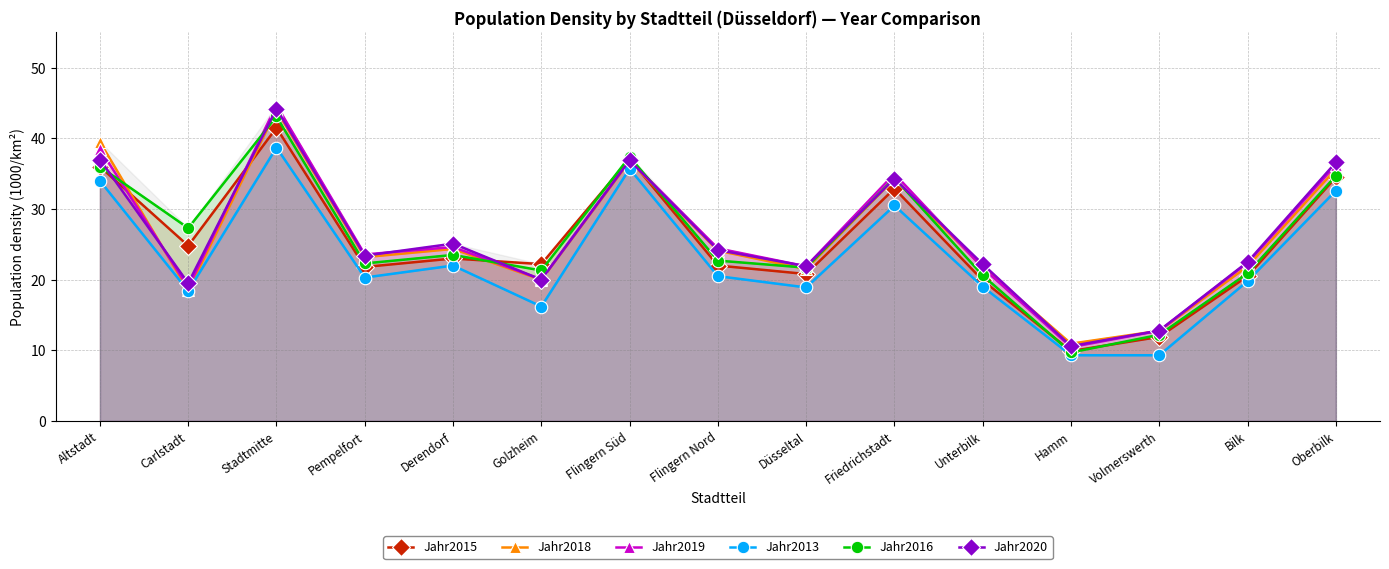

At which category is the sum across all series the highest?

Stadtmitte